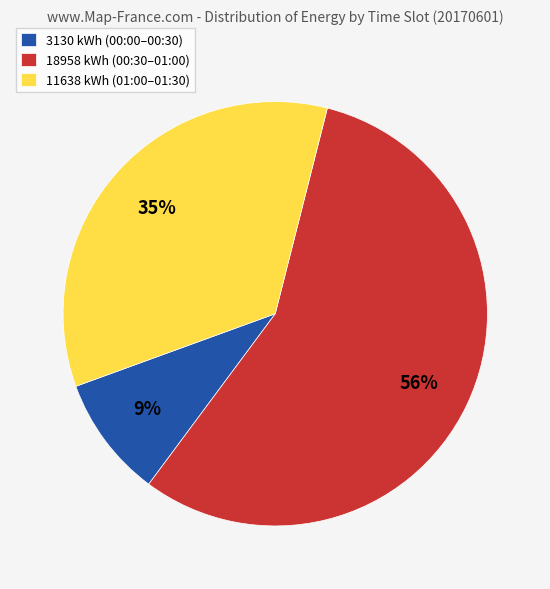

How many slices are in this pie chart?

3